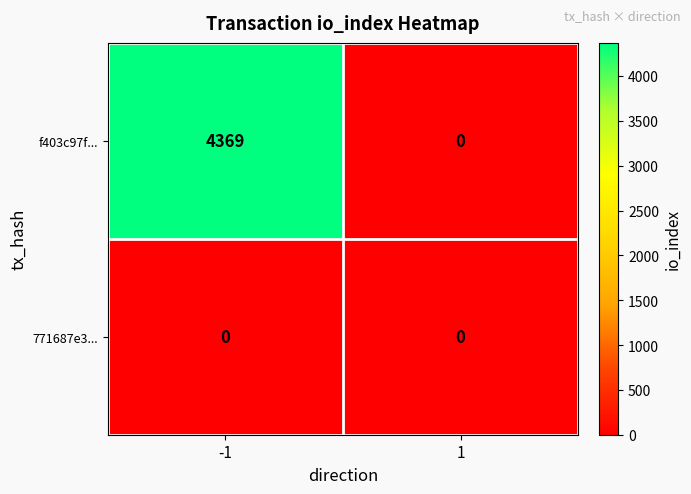

Rank the series by their maximum value, from highest to lowest.

f403c97f..., 771687e3...